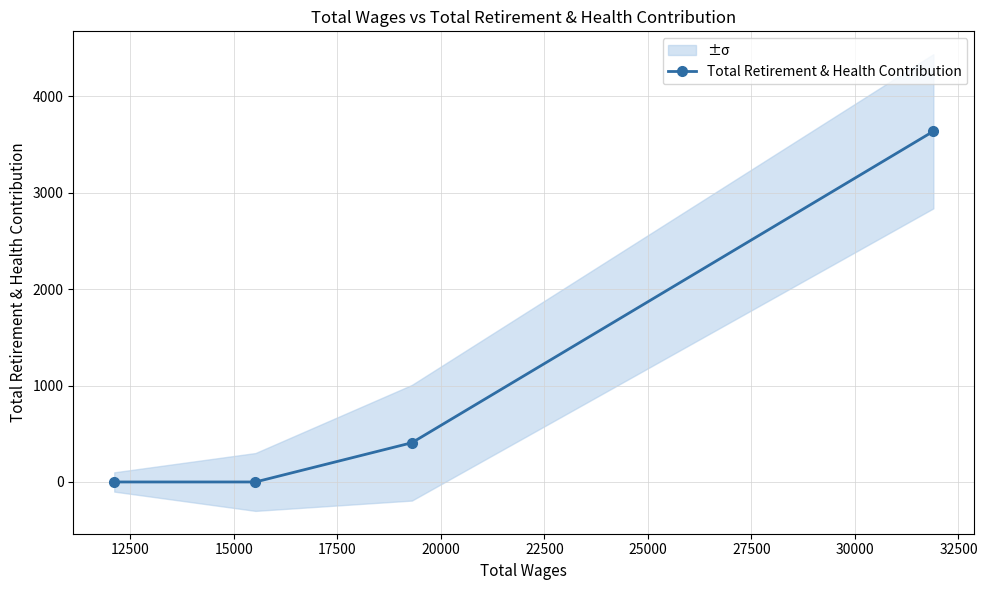

Count the number of data series in this chart.

1